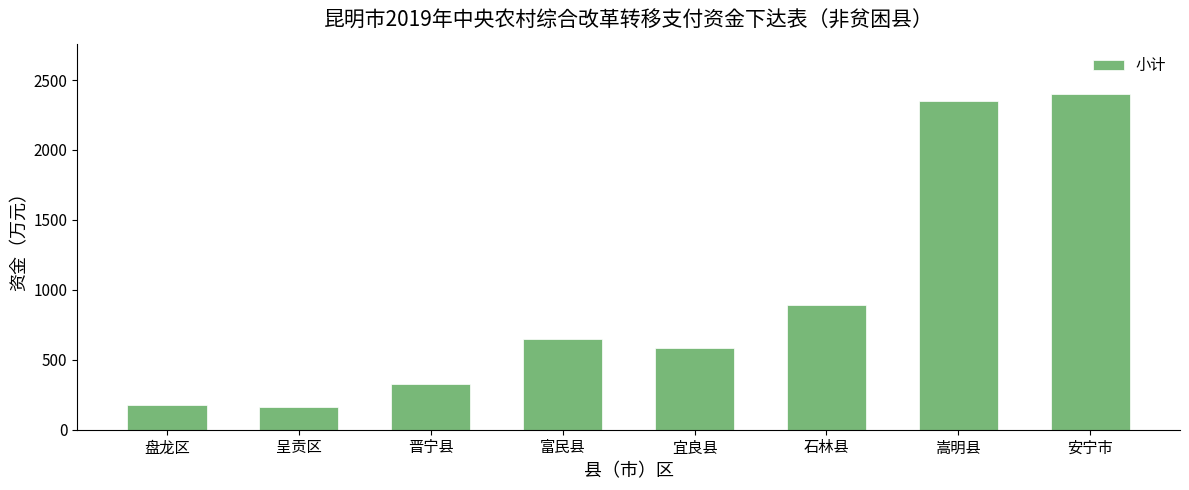

True or false: the data shows 163 at 呈贡区.

True